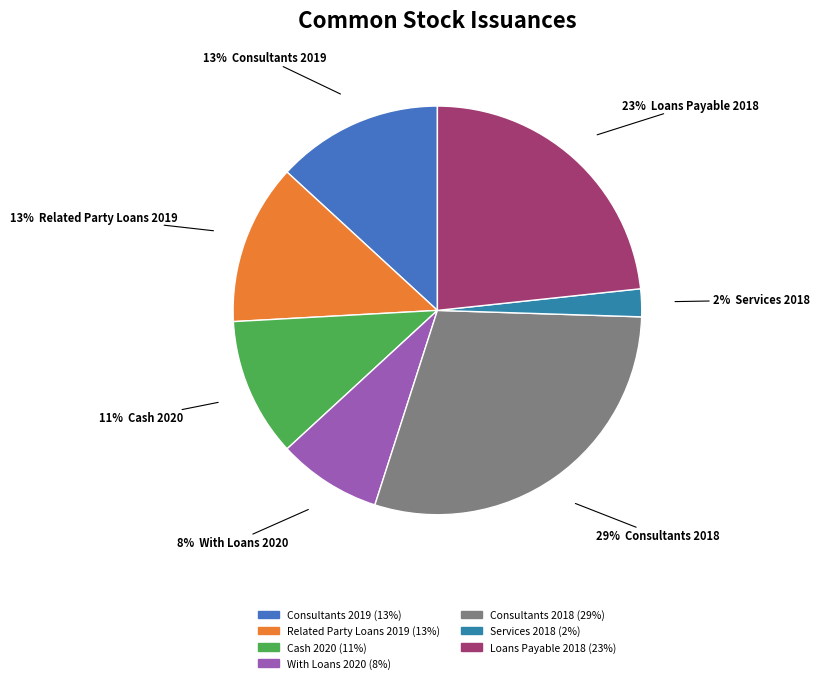

Rank the categories by value from lowest to highest.

Common stock issued for services (2018), Common stock issued with loans payable (2020), Common stock issued for cash (2020), Common stock issued for related party loans (2019), Common stock issued to consultants (2019), Common stock issued for loans payable (2018), Common stock issued to consultants (2018)